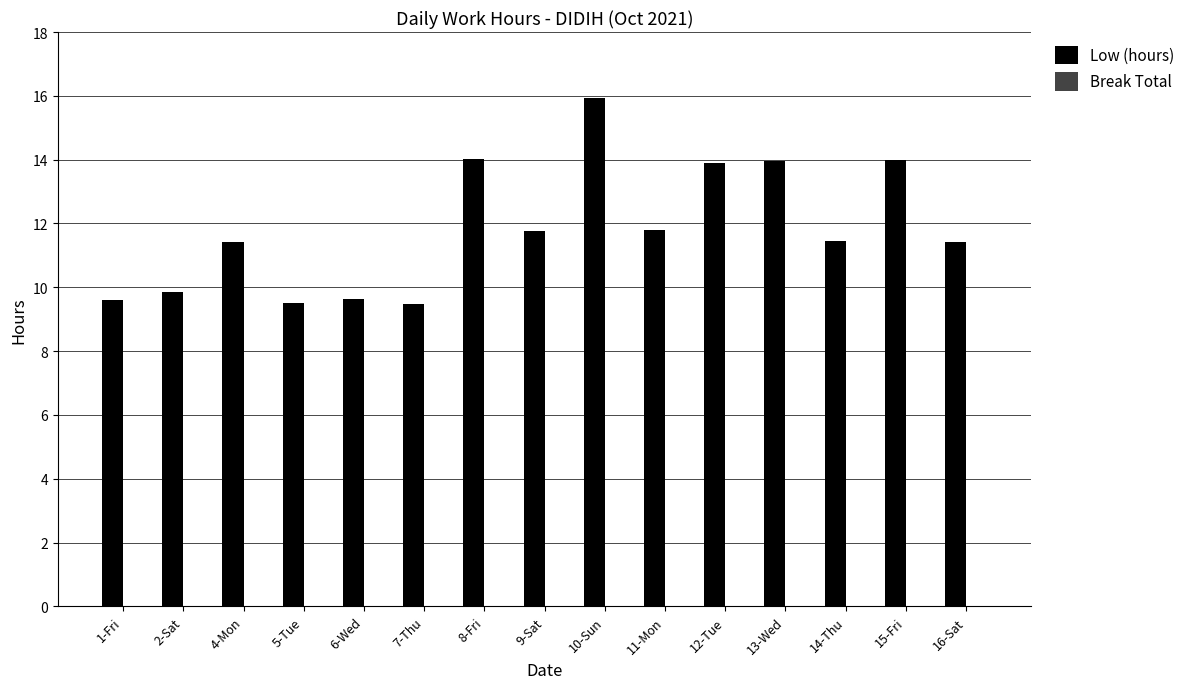

Is it true that the value at 12-Tue is 13.9?

True